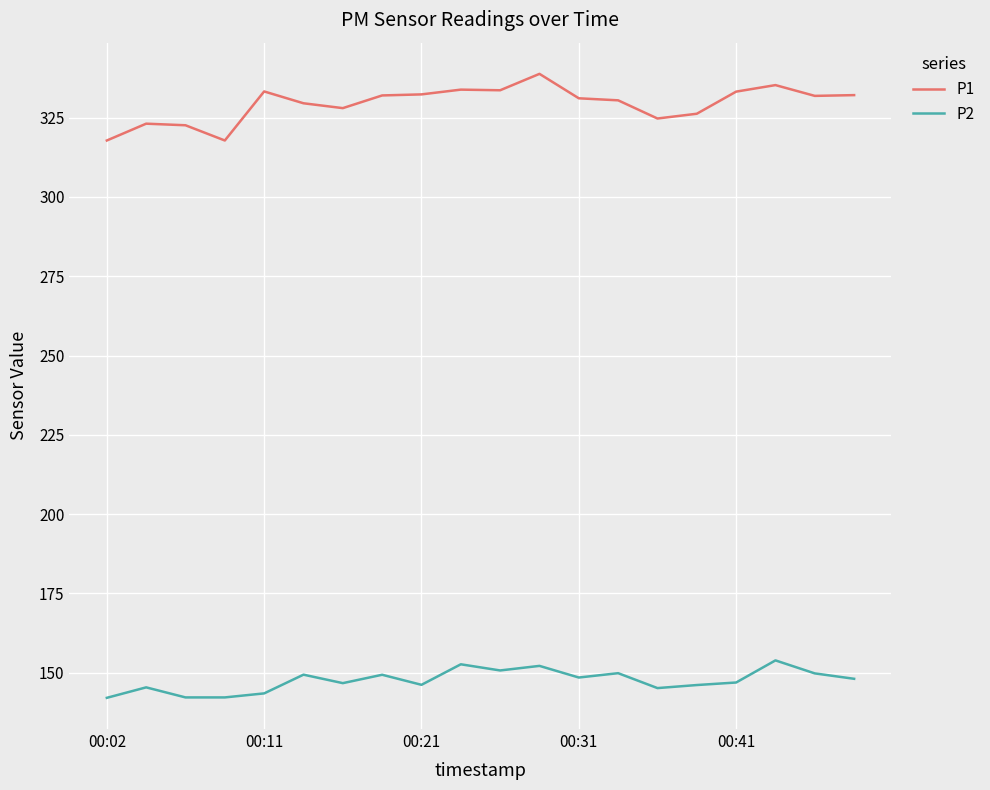

Which series has the largest range (max minus min)?

P1